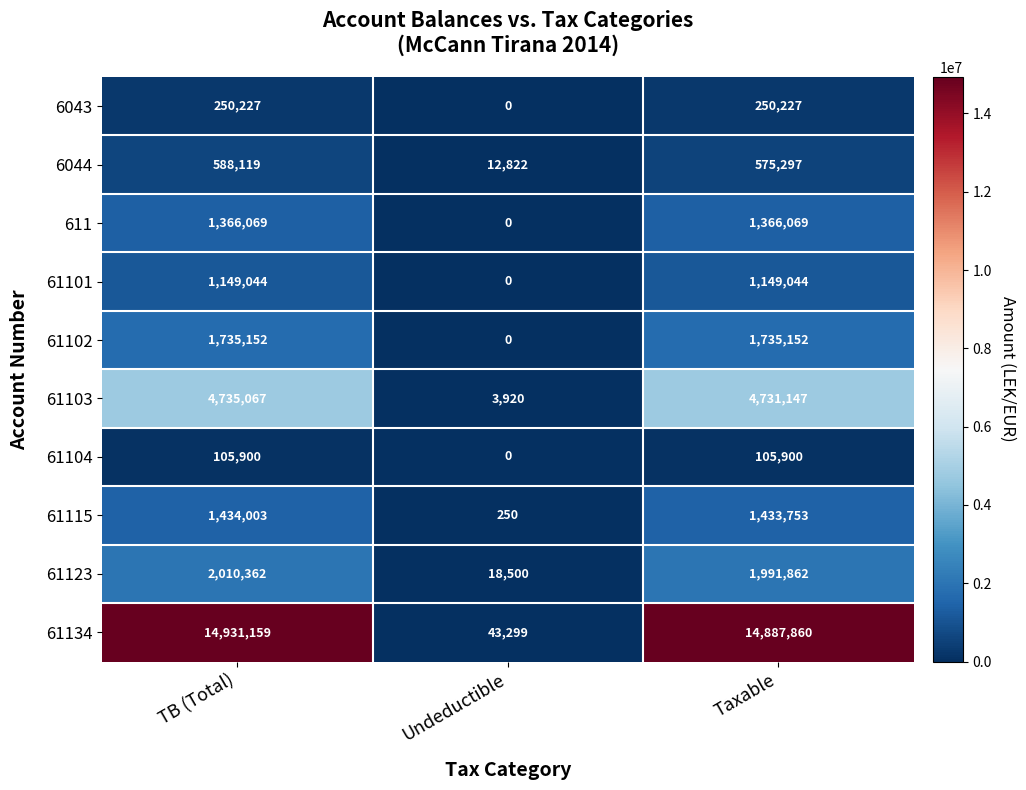

List the series in order of their peak value, highest first.

61134, 61103, 61123, 61102, 61115, 611, 61101, 6044, 6043, 61104